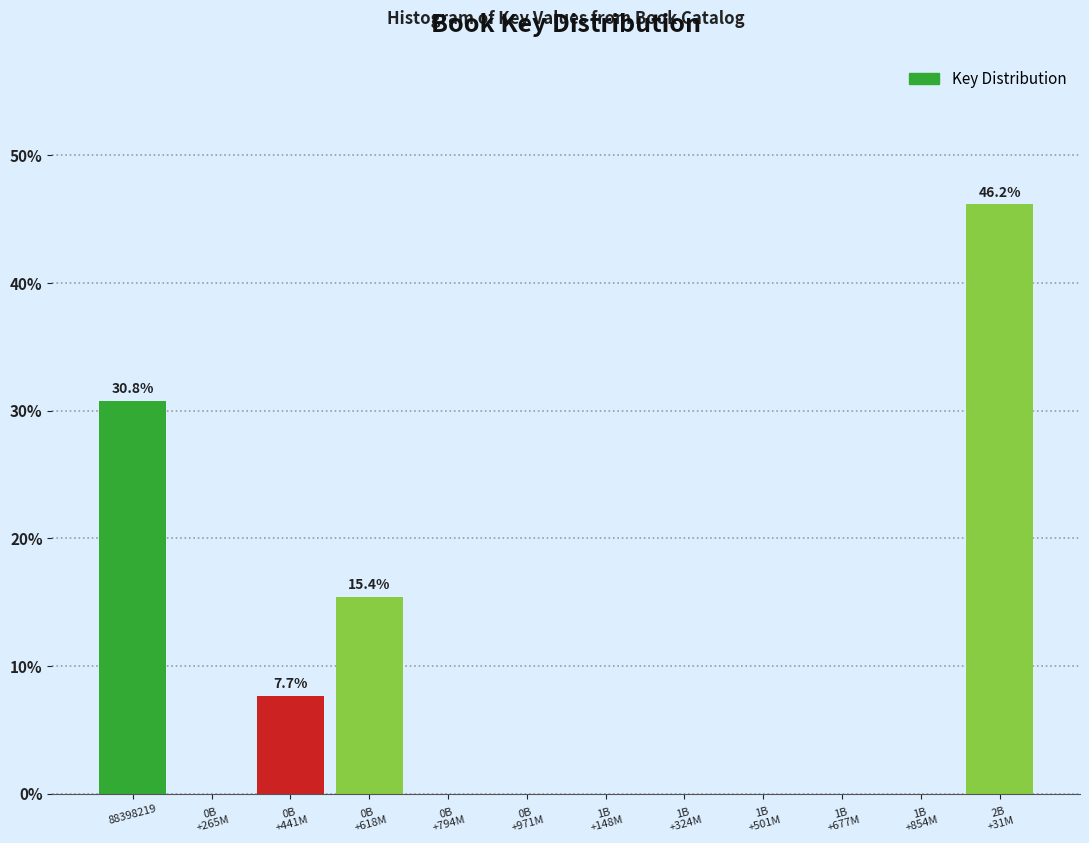

What is the greatest value displayed?

46.2